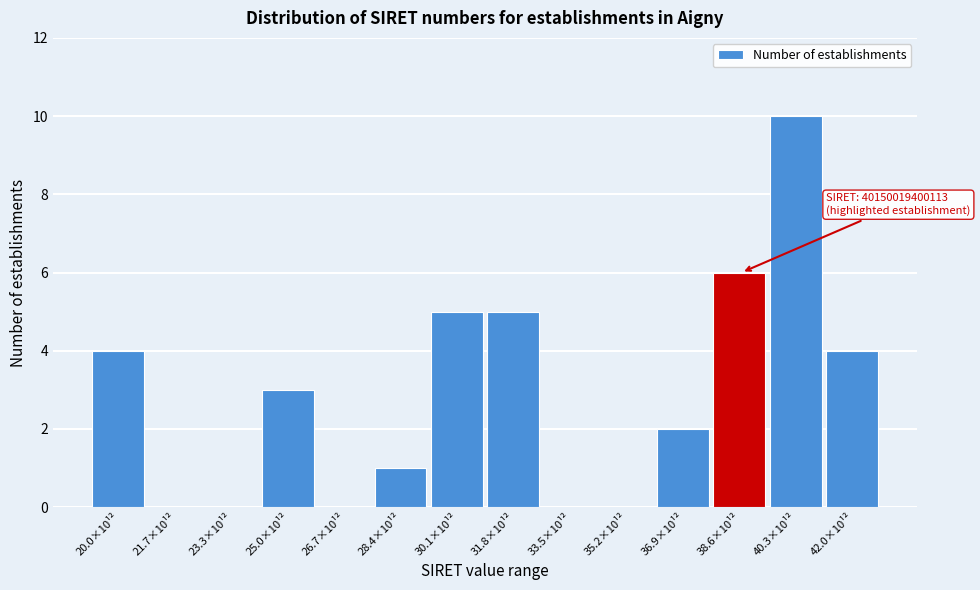

Reading left to right, list all the values displayed in this chart.

20.0×10¹²=4	21.7×10¹²=0	23.3×10¹²=0	25.0×10¹²=3	26.7×10¹²=0	28.4×10¹²=1	30.1×10¹²=5	31.8×10¹²=5	33.5×10¹²=0	35.2×10¹²=0	36.9×10¹²=2	38.6×10¹²=6	40.3×10¹²=10	42.0×10¹²=4